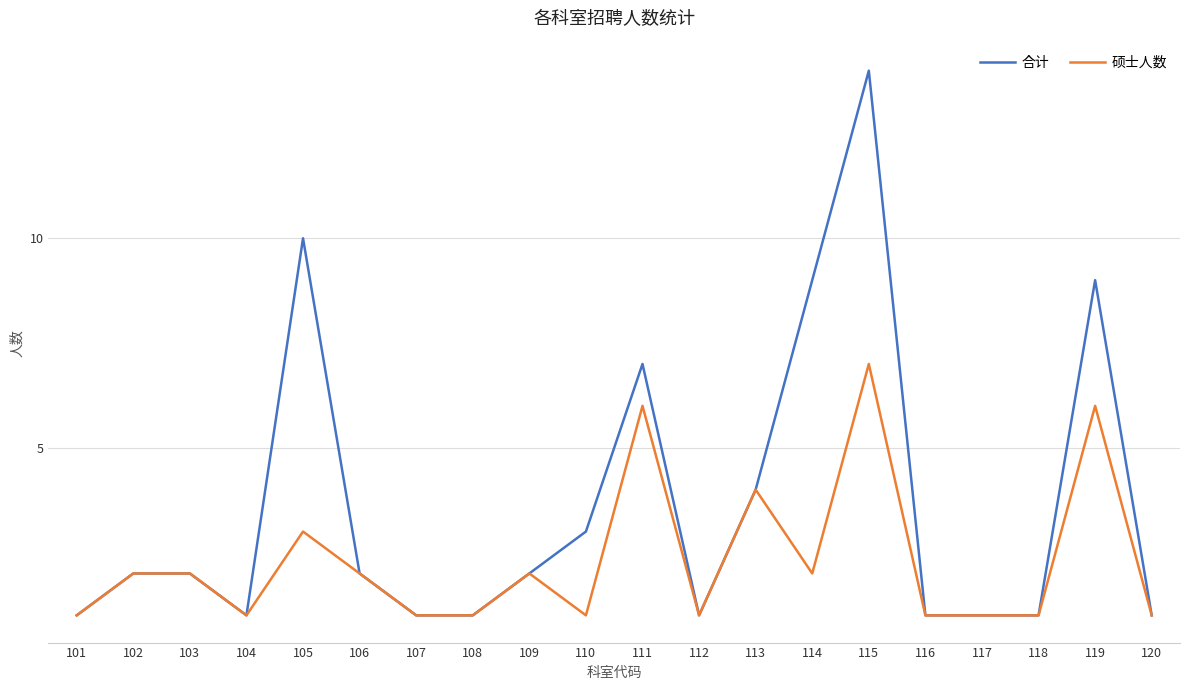

Does the chart display data point markers on the line(s)?

No